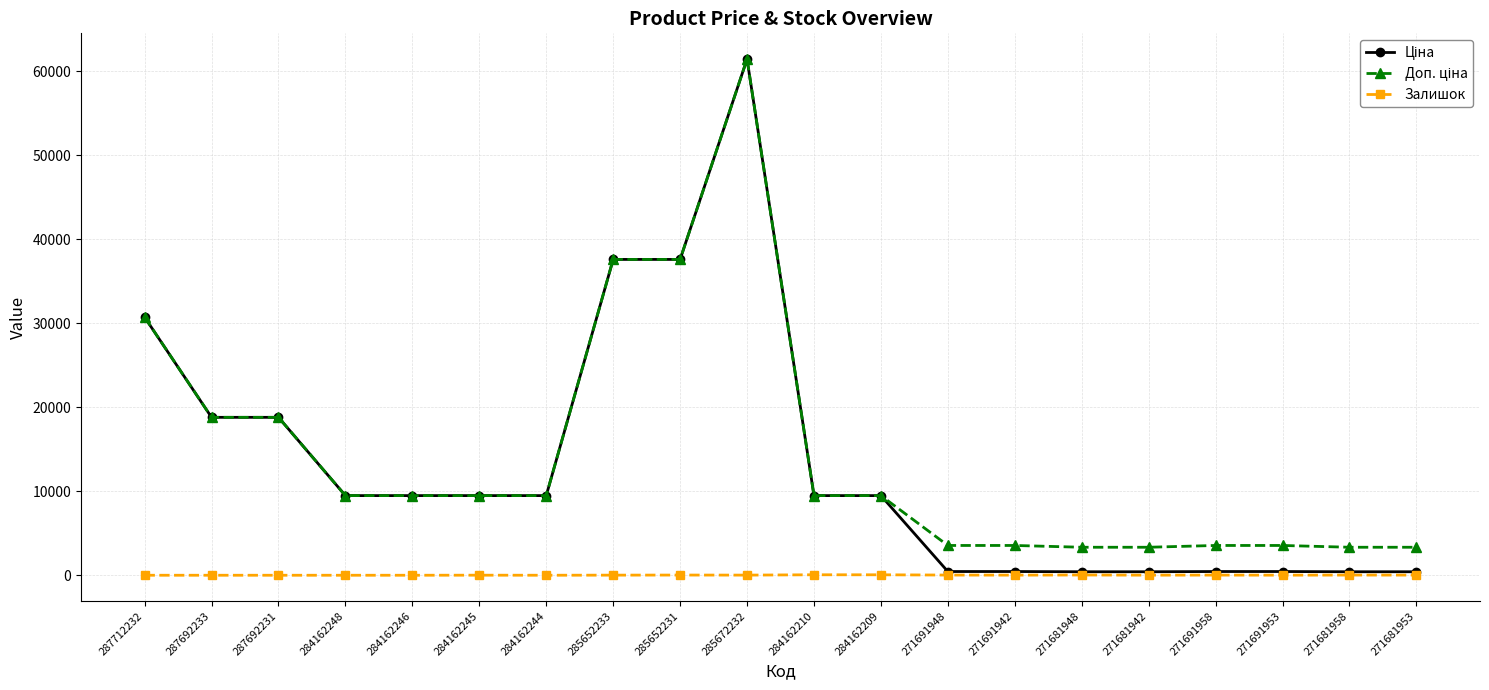

What is the label of the 13th point from the left?

271691948